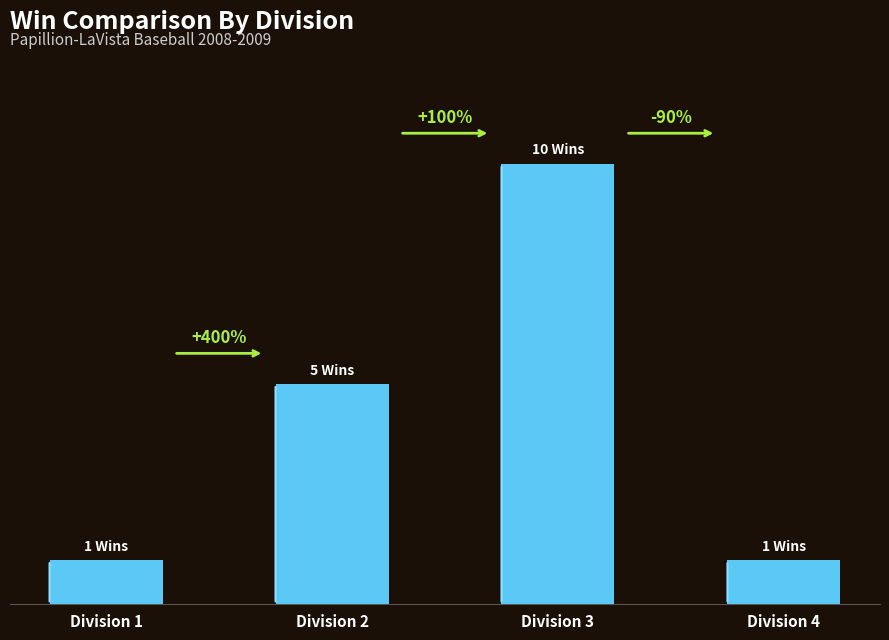

Does the chart contain any negative values?

No